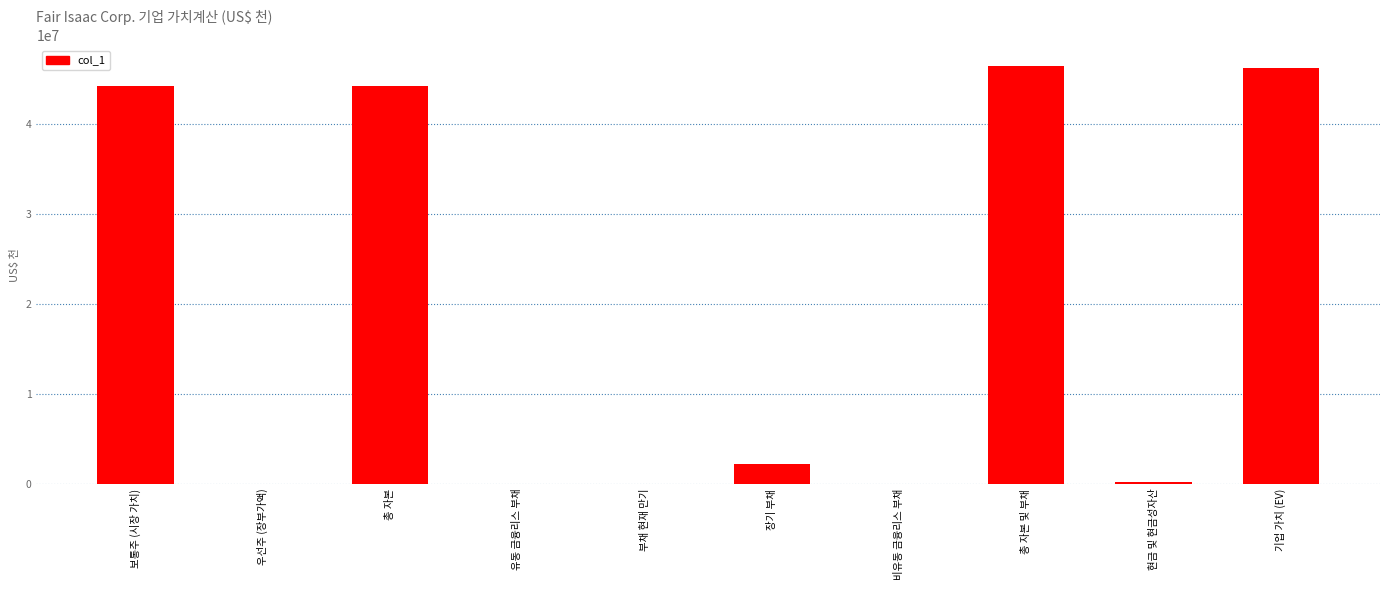

Between 부채 현재 만기 and 보통주 (시장 가치), which is larger?

보통주 (시장 가치)